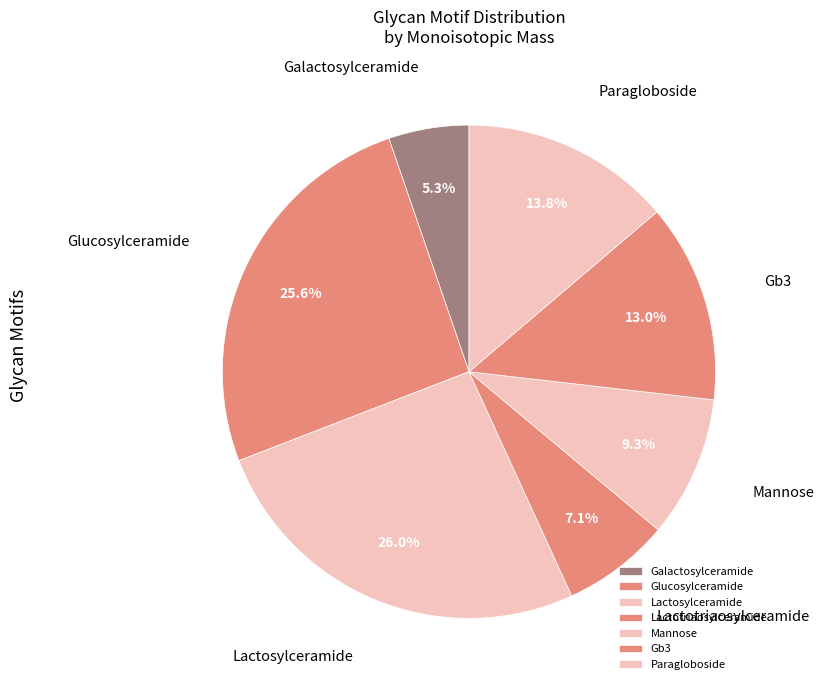

To the nearest percent, what percentage of the pie is Paragloboside?

14%